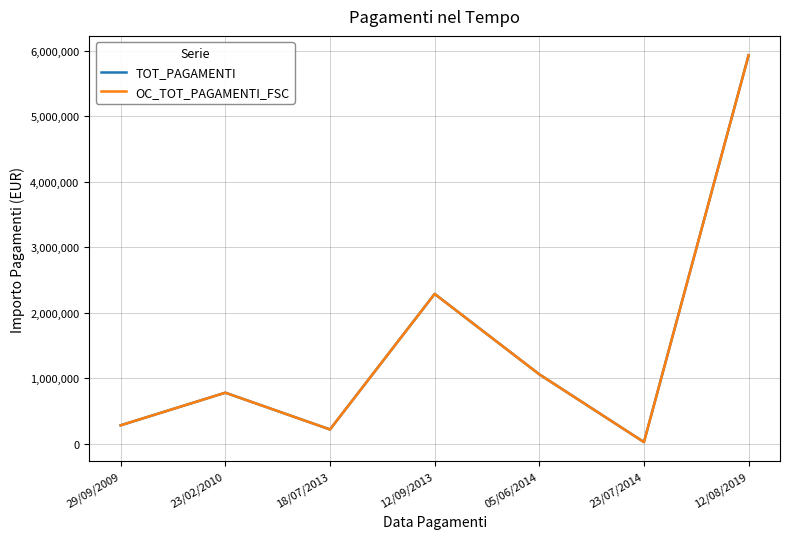

Is the value of OC_TOT_PAGAMENTI_FSC at 12/09/2013 greater than the value of TOT_PAGAMENTI at 12/09/2013?

No